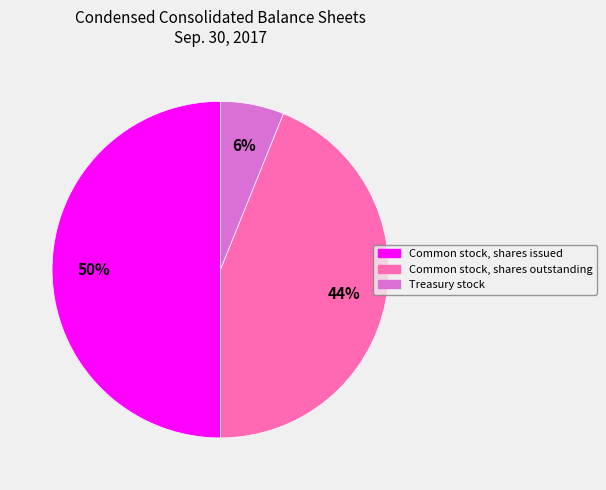

To the nearest percent, what is the difference between the largest and smallest slice percentages?

44%